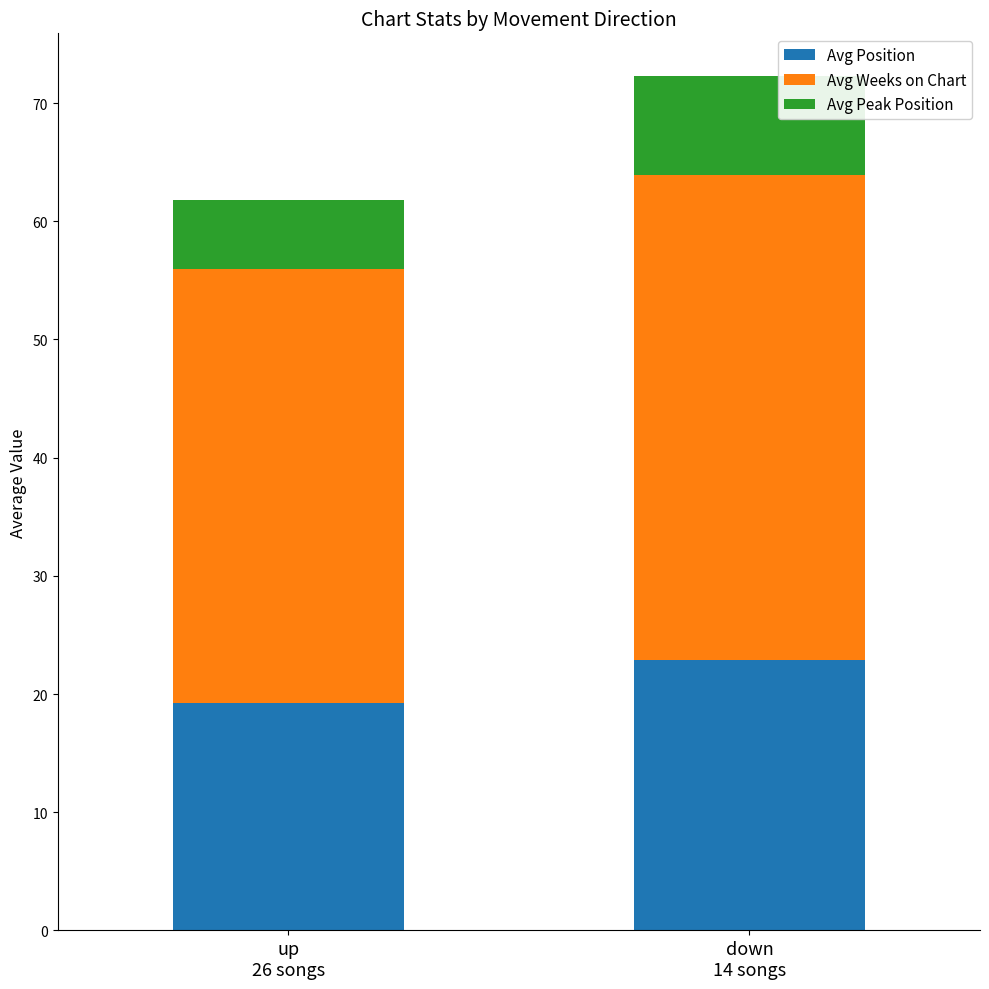

What is the maximum value for Avg Position?

22.9